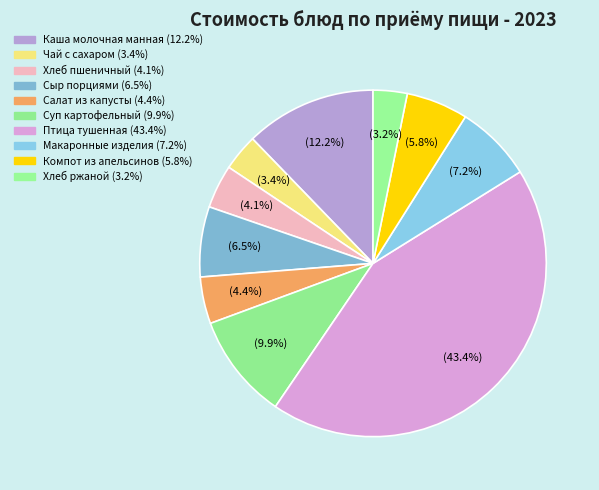

What is the smallest slice in the pie chart?

Хлеб ржаной